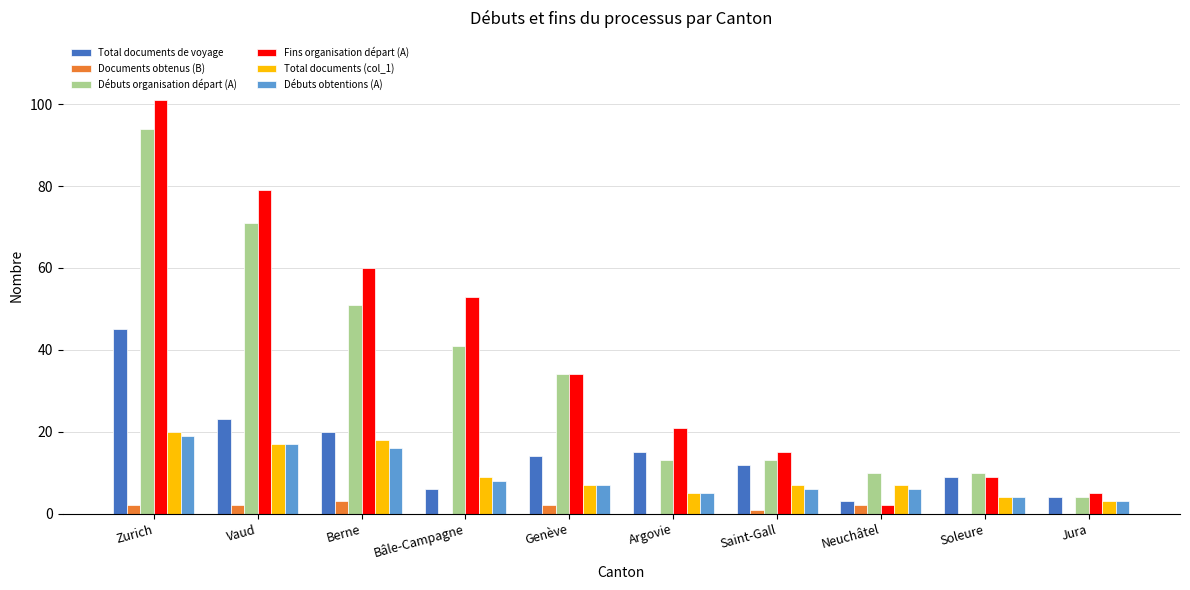

Reading left to right, extract all data points from this chart.

Total documents de voyage: 45	23	20	6	14	15	12	3	9	4
Documents obtenus (B): 2	2	3	0	2	0	1	2	0	0
Débuts organisation départ (A): 94	71	51	41	34	13	13	10	10	4
Fins organisation départ (A): 101	79	60	53	34	21	15	2	9	5
Total documents (col_1): 20	17	18	9	7	5	7	7	4	3
Débuts obtentions (A): 19	17	16	8	7	5	6	6	4	3